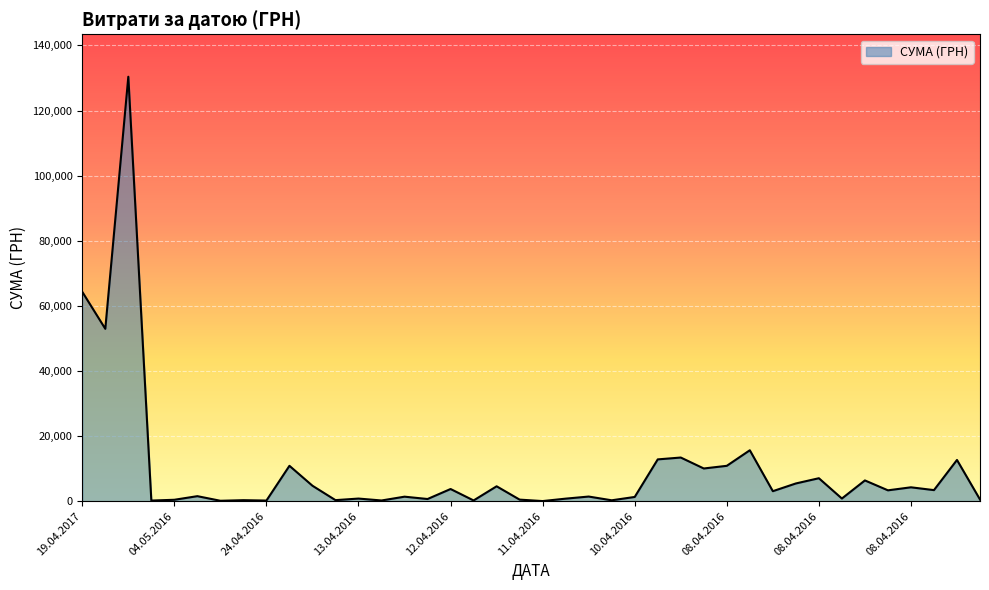

How many values are below 3059?

20